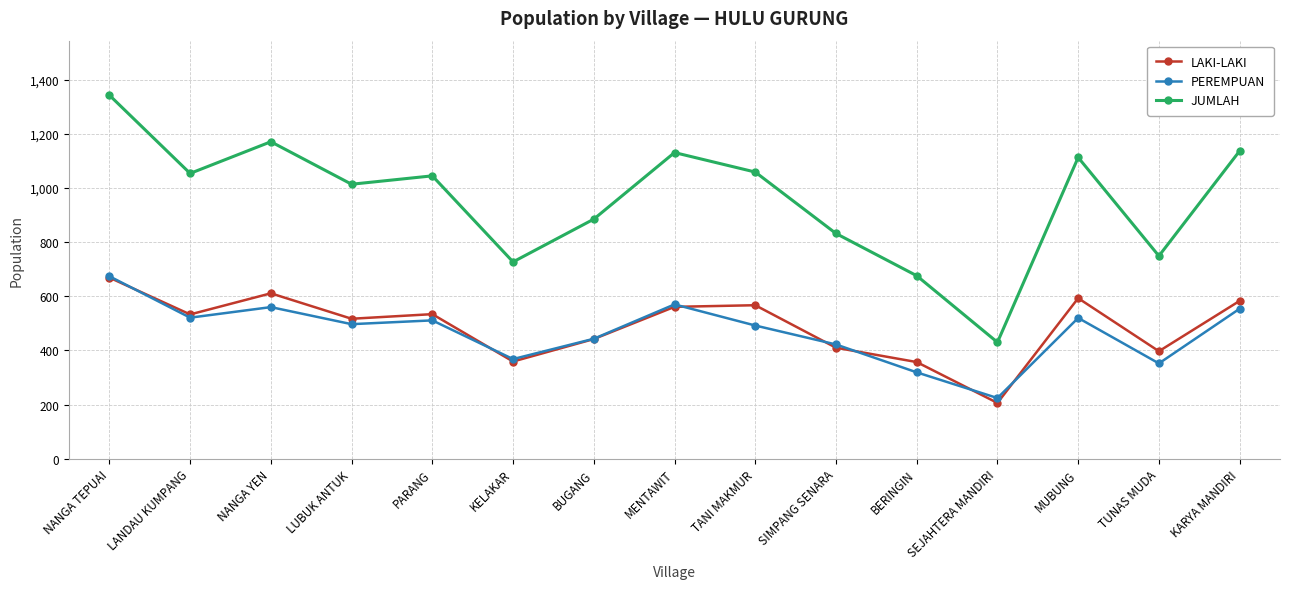

True or false: JUMLAH and LAKI-LAKI cross at least once.

False